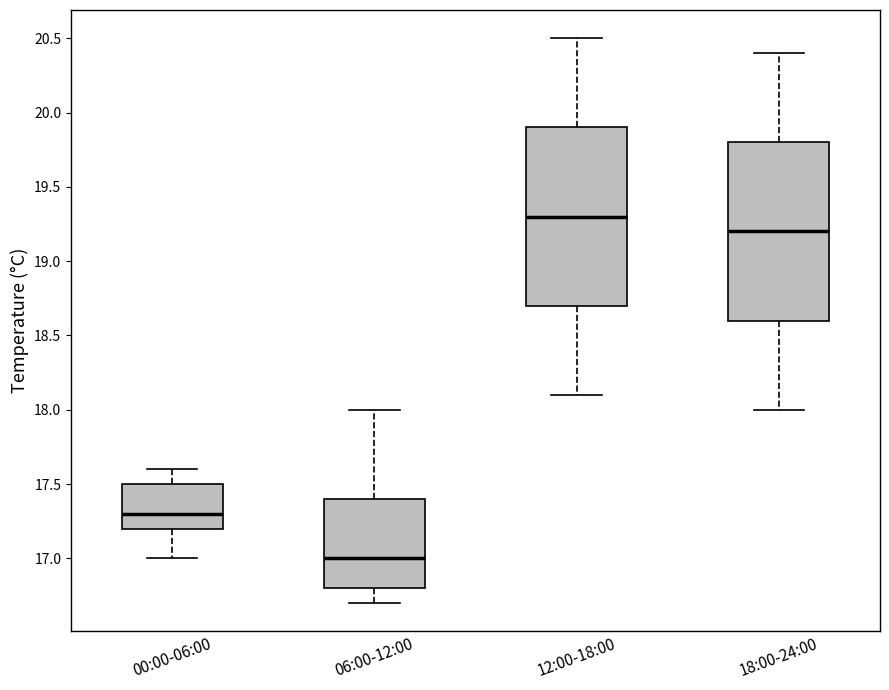

Reading left to right, read every box against the y-axis: the position of its median line, the range the box covers, and the ends of its whiskers. The values are not printed on the chart, so give them approximately, as read against the axis.

00:00-06:00: median 17.3, box 17.2 to 17.5, whiskers 17.0 to 17.6
06:00-12:00: median 17.0, box 16.8 to 17.4, whiskers 16.7 to 18.0
12:00-18:00: median 19.3, box 18.7 to 19.9, whiskers 18.1 to 20.5
18:00-24:00: median 19.2, box 18.6 to 19.8, whiskers 18.0 to 20.4